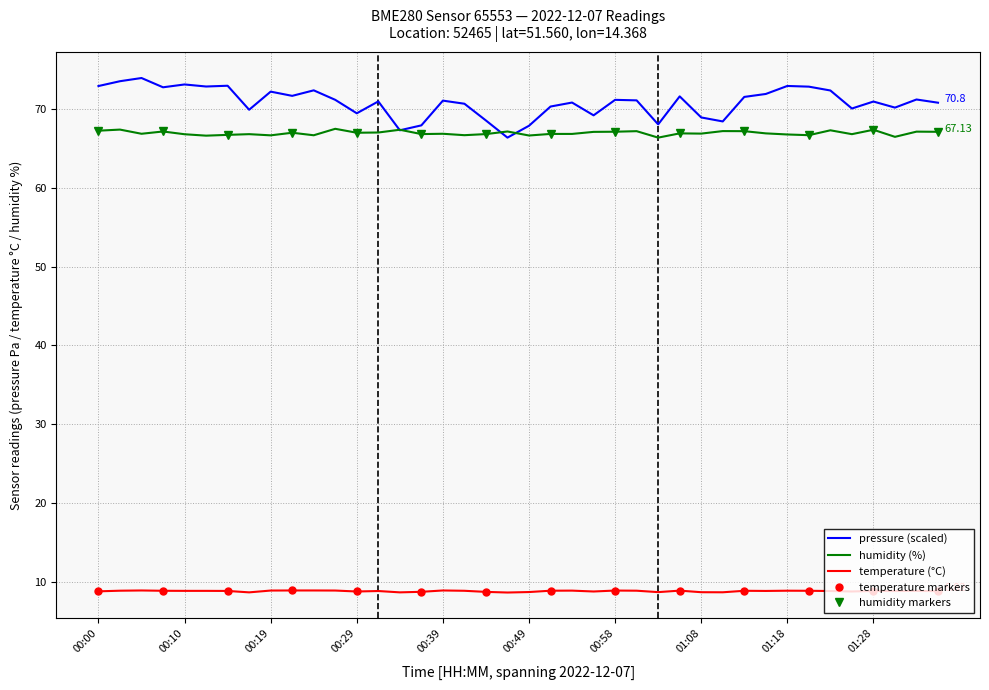

At how many categories does at least one series exceed 57?

40